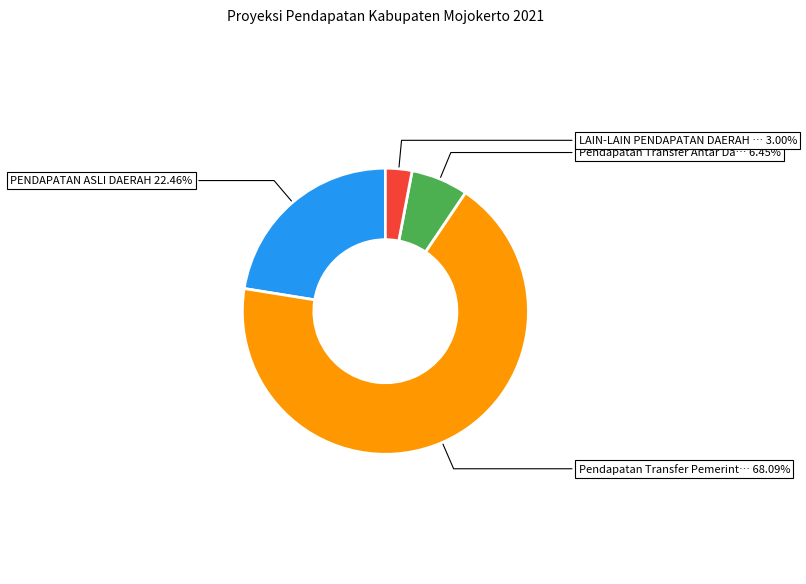

Is there any slice that represents more than half of the pie?

Yes